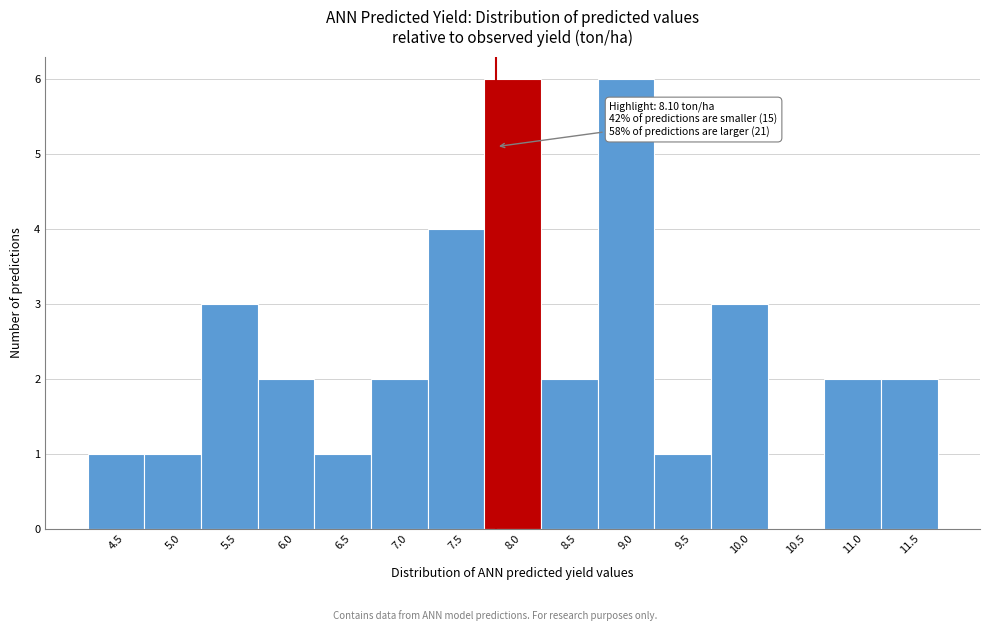

Reading left to right, transcribe all the data shown in this chart.

4.5=1	5.0=1	5.5=3	6.0=2	6.5=1	7.0=2	7.5=4	8.0=6	8.5=2	9.0=6	9.5=1	10.0=3	10.5=0	11.0=2	11.5=2